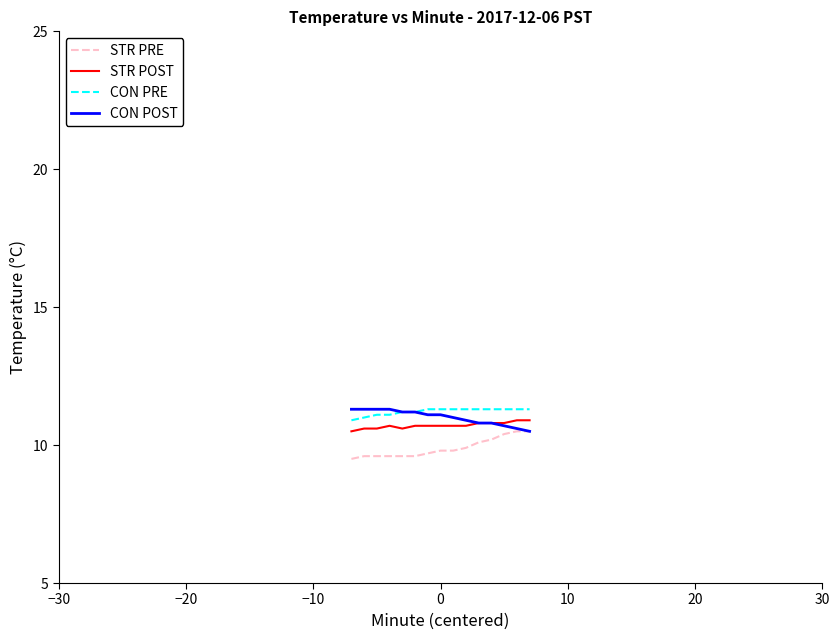

True or false: STR POST and STR PRE intersect in this chart.

False